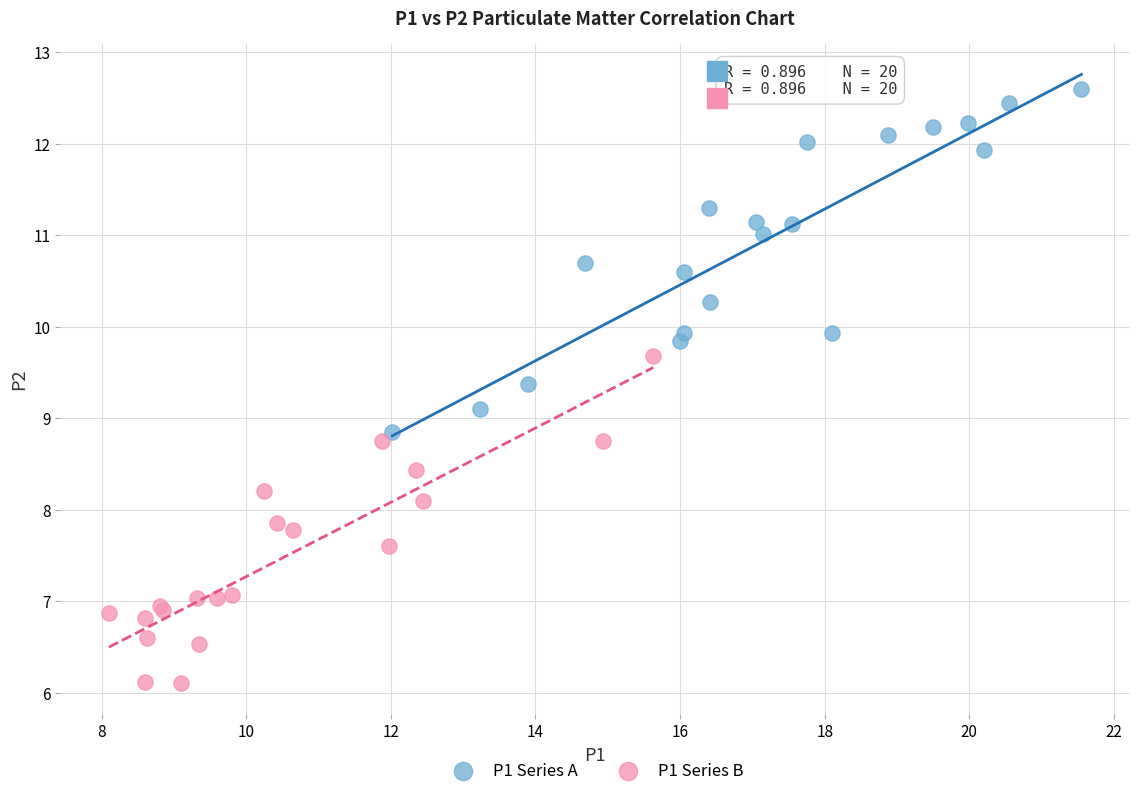

Which series contains the lowest Y value?

P1 Series B